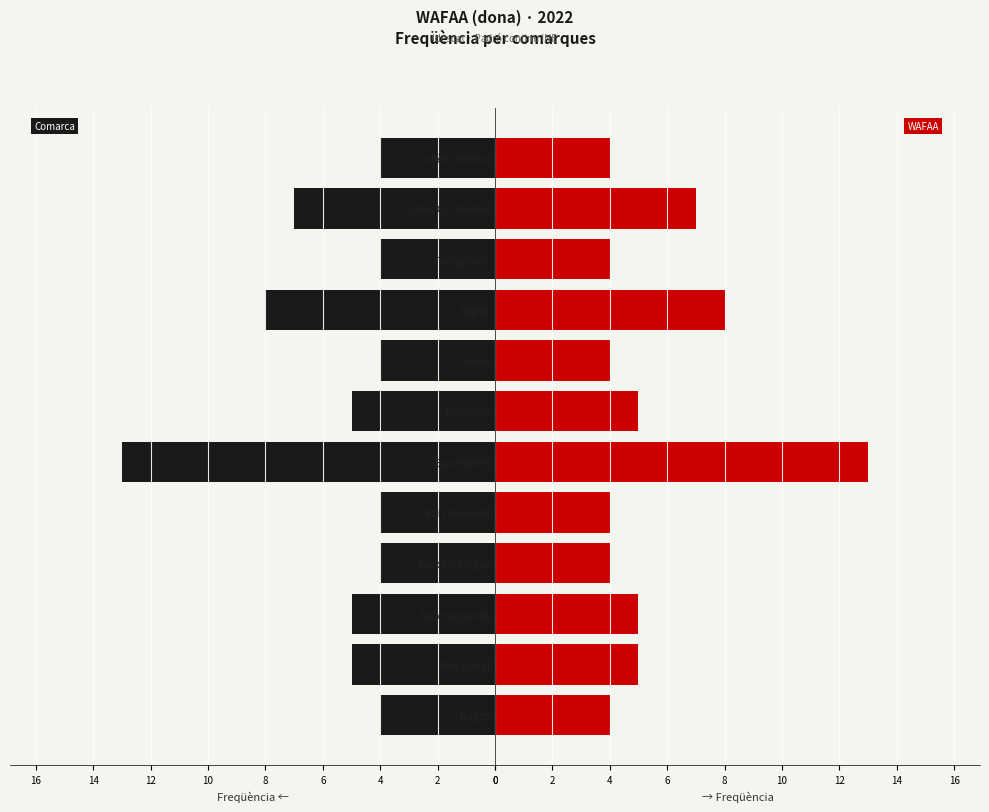

What is the maximum value shown in the chart?

13